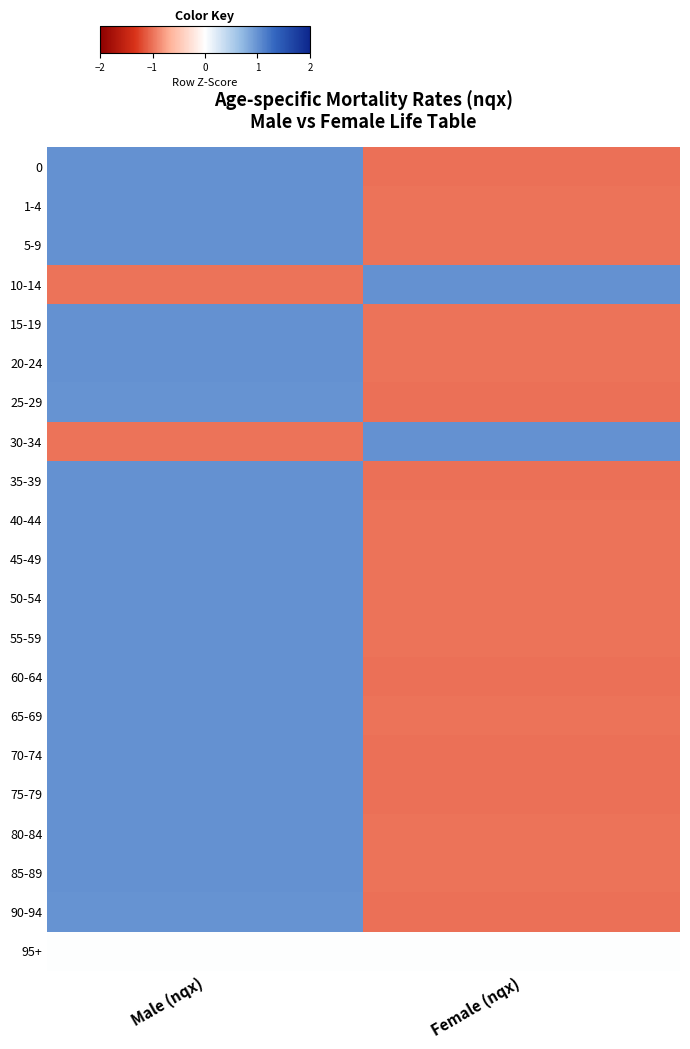

Count the number of categories in the chart.

2